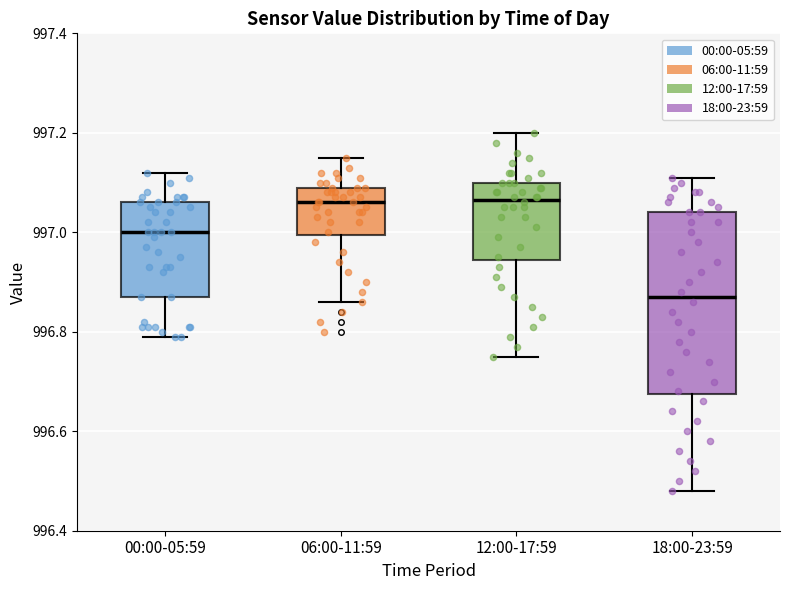

Reading left to right, read every box against the y-axis: the position of its median line, the range the box covers, and the ends of its whiskers. The values are not printed on the chart, so give them approximately, as read against the axis.

00:00-05:59: median 997.00, box 996.88 to 997.06, whiskers 996.80 to 997.12
06:00-11:59: median 997.06, box 997.00 to 997.10, whiskers 996.86 to 997.16
12:00-17:59: median 997.06, box 996.94 to 997.10, whiskers 996.76 to 997.20
18:00-23:59: median 996.88, box 996.68 to 997.04, whiskers 996.48 to 997.12